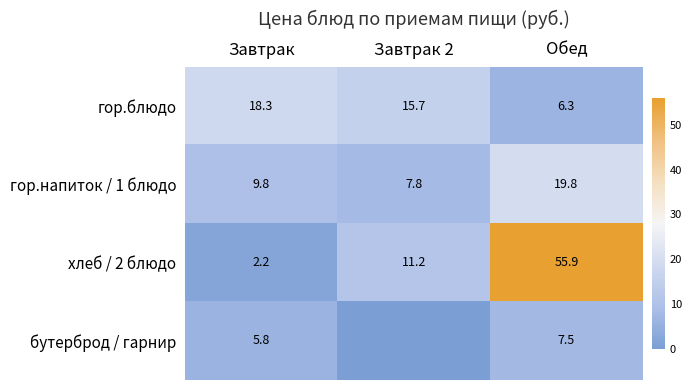

What is the spread (max minus min) of values at Завтрак?

16.1